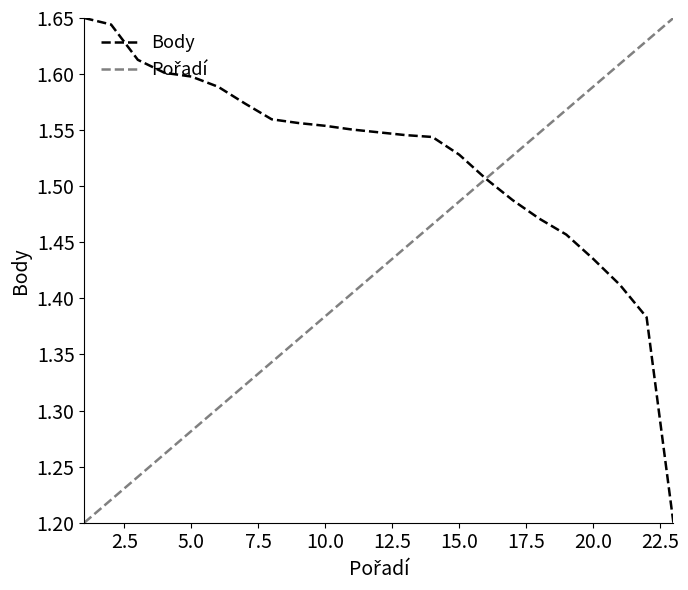

Which series has the largest total across all categories?

Body